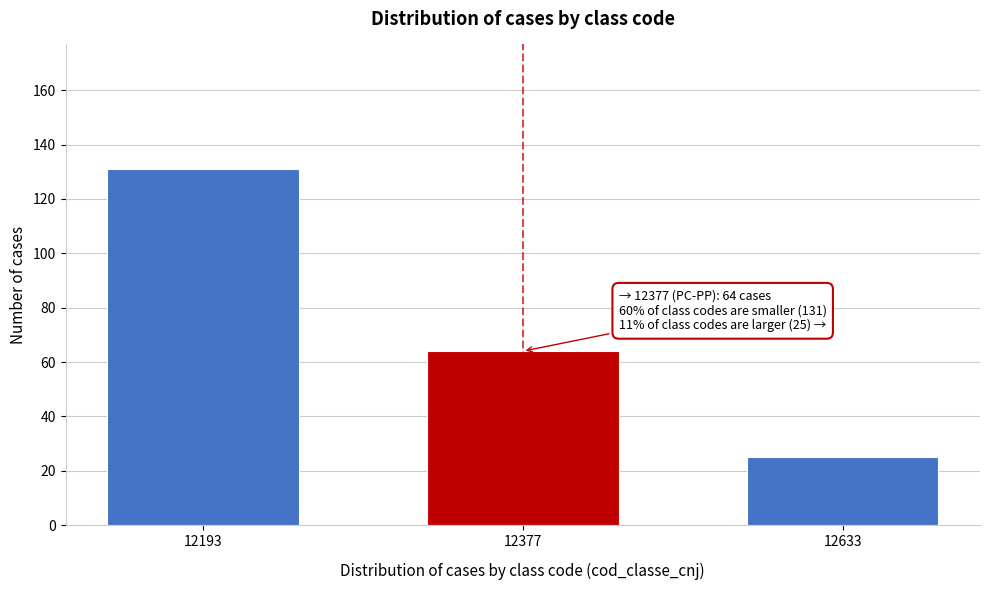

Reading left to right, extract all data points from this chart.

12193=131	12377=64	12633=25